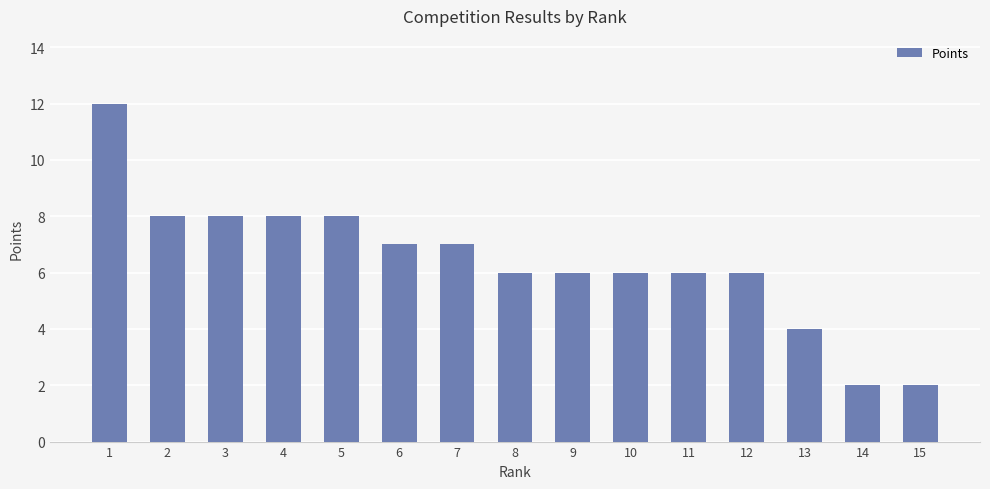

What is the difference between the maximum and minimum values?

10